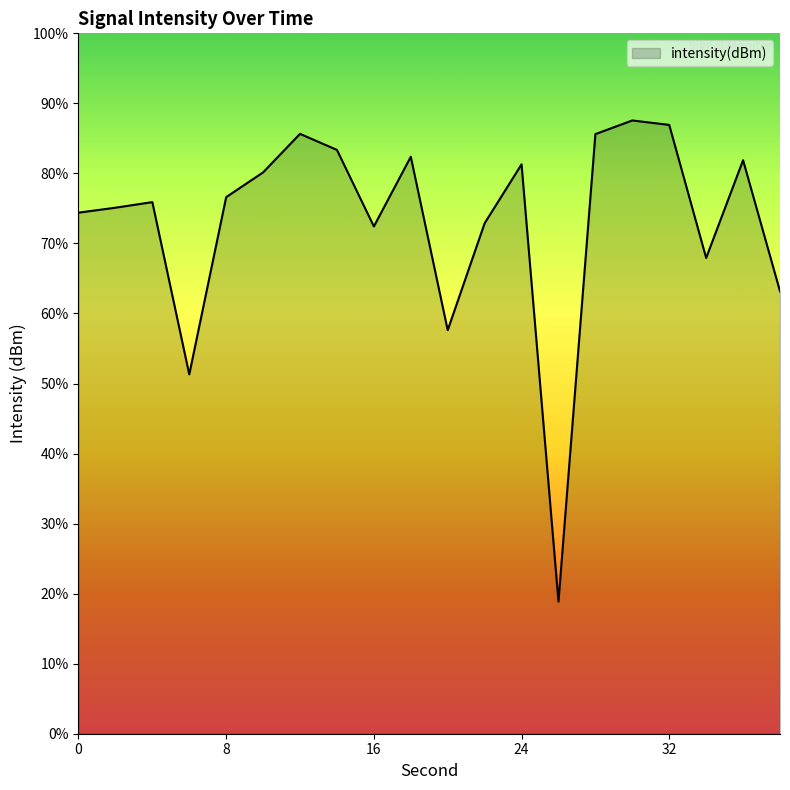

What is the difference between the values at 12 and 8?

4.1